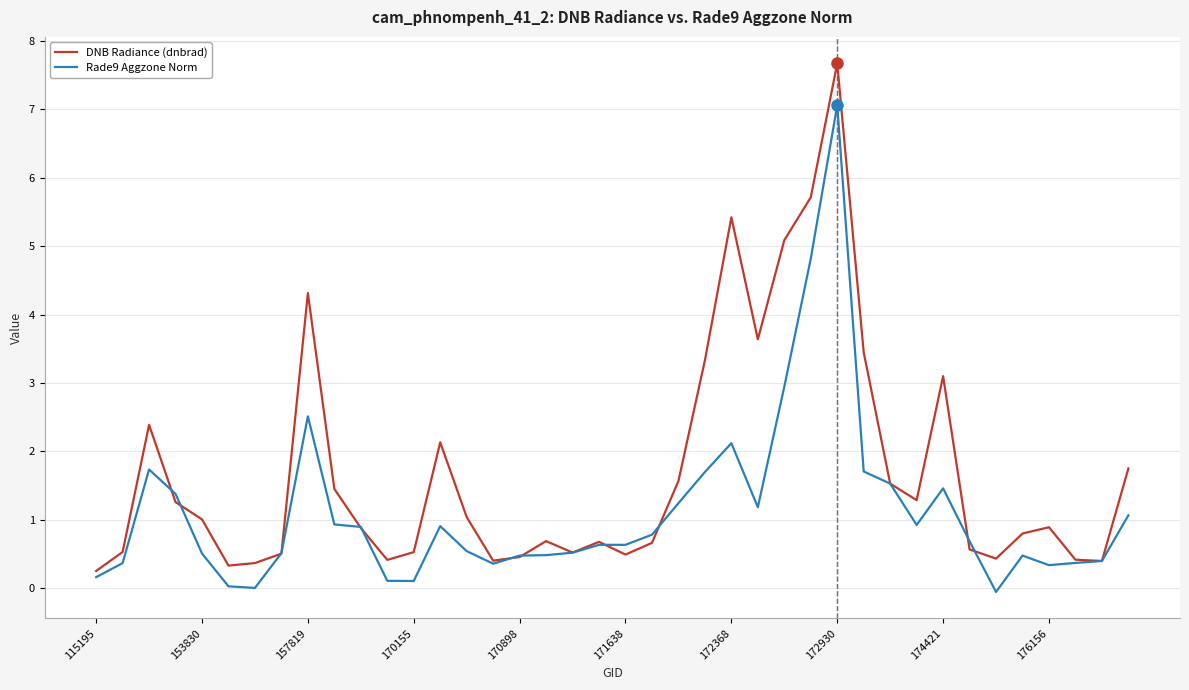

True or false: DNB Radiance (dnbrad) has more than 2 points higher than both neighbors.

True